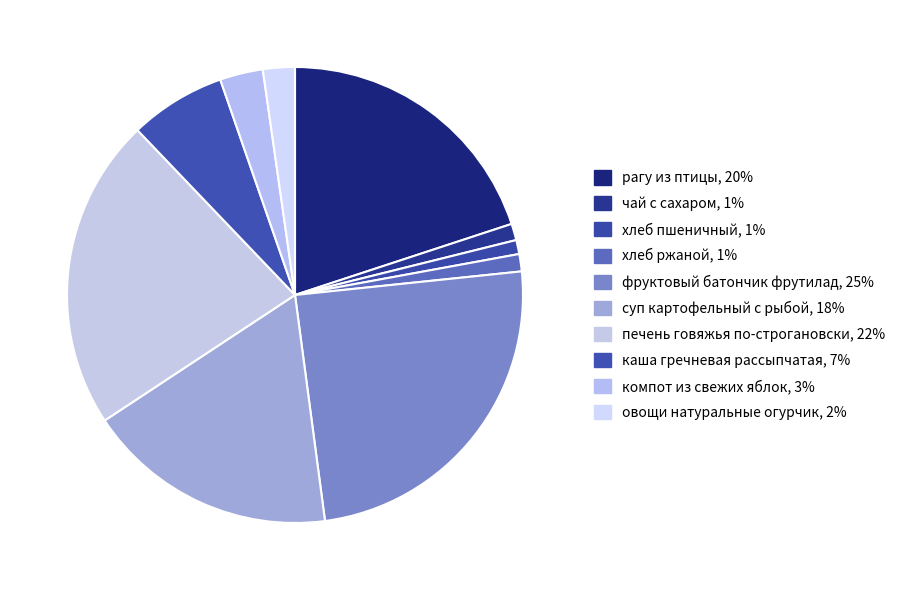

How many segments does this pie chart have?

10